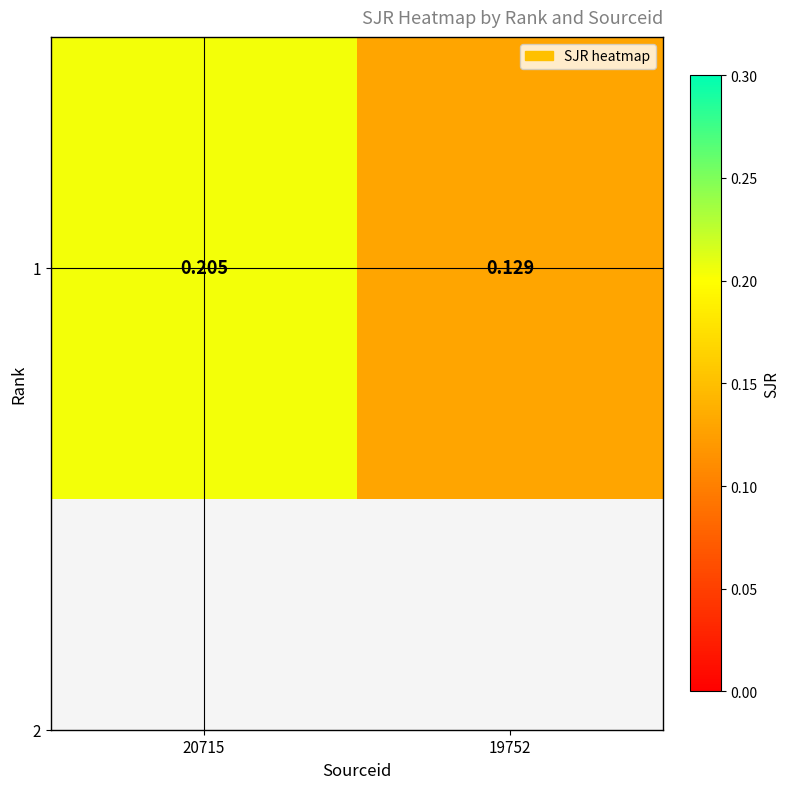

List the labels in order of value, smallest first.

19752, 20715